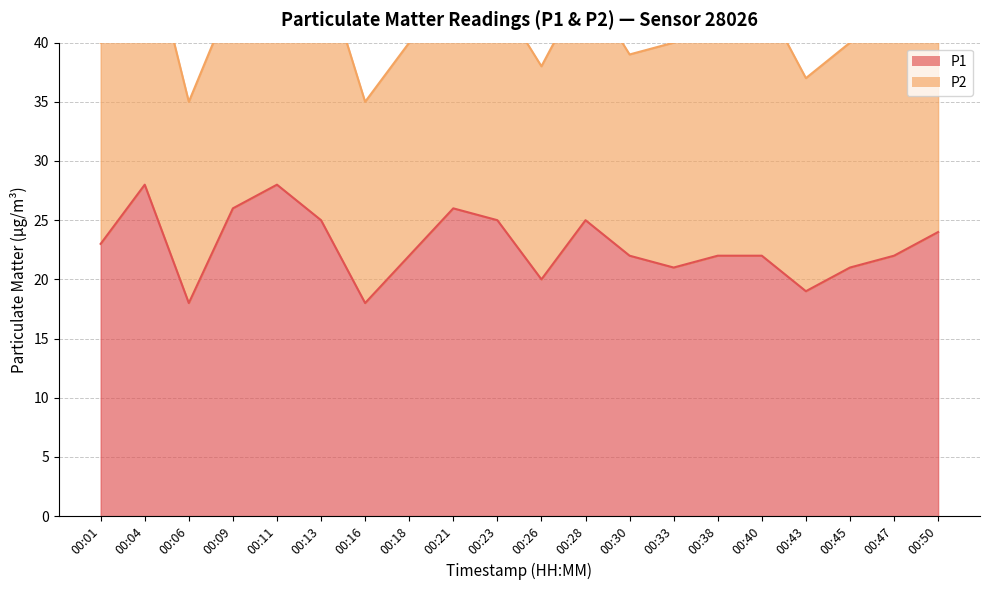

The chart shows a value of 5 at 00:26. True or false?

False